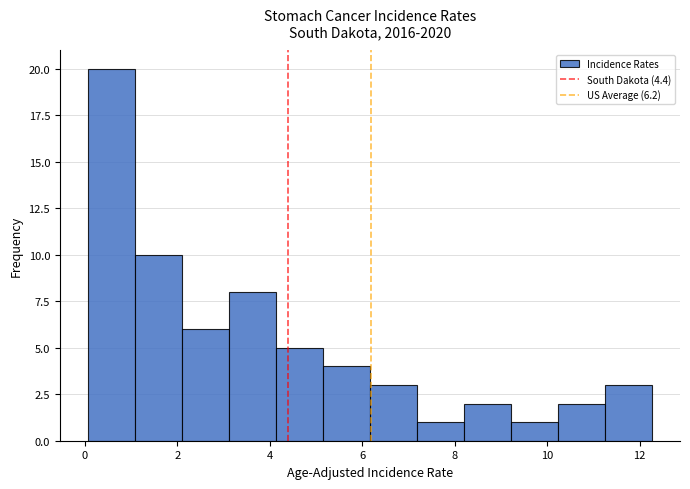

What is the height of the bar covering 4.2 to 5.2 on the x-axis? Neither the bar edges nor the heights are printed on the chart, so give them approximately, as read against the axes.

5